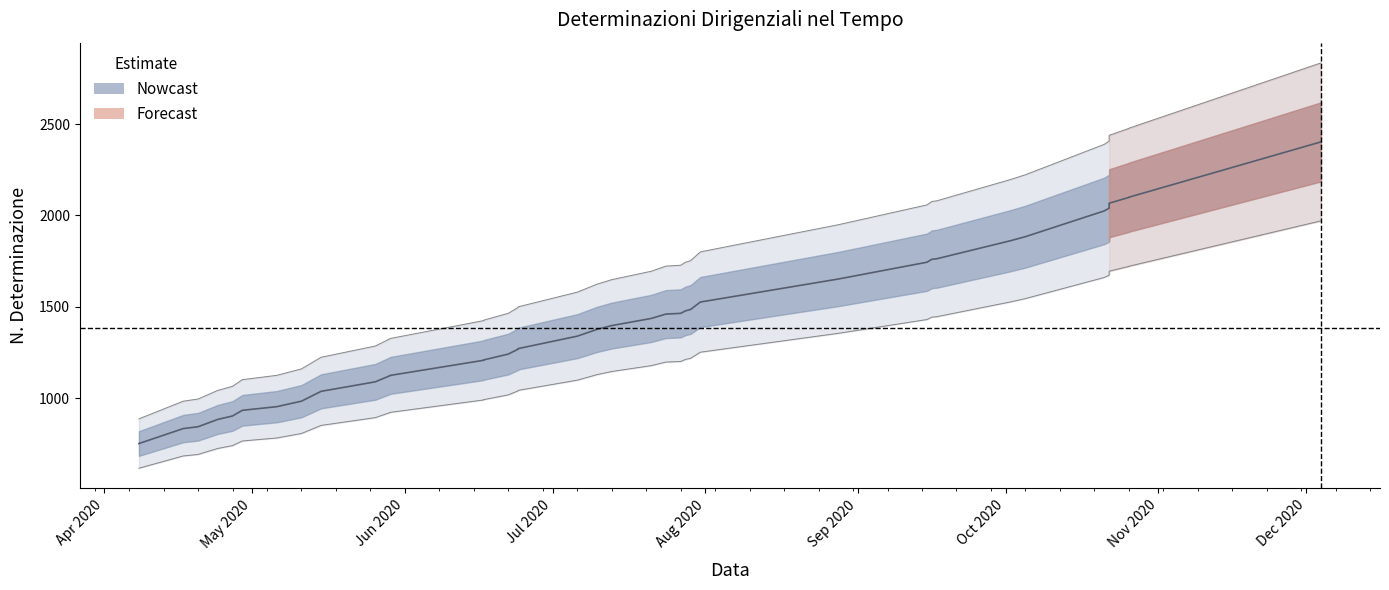

Is it true that the value at 2020-10-22 is 3196?

False